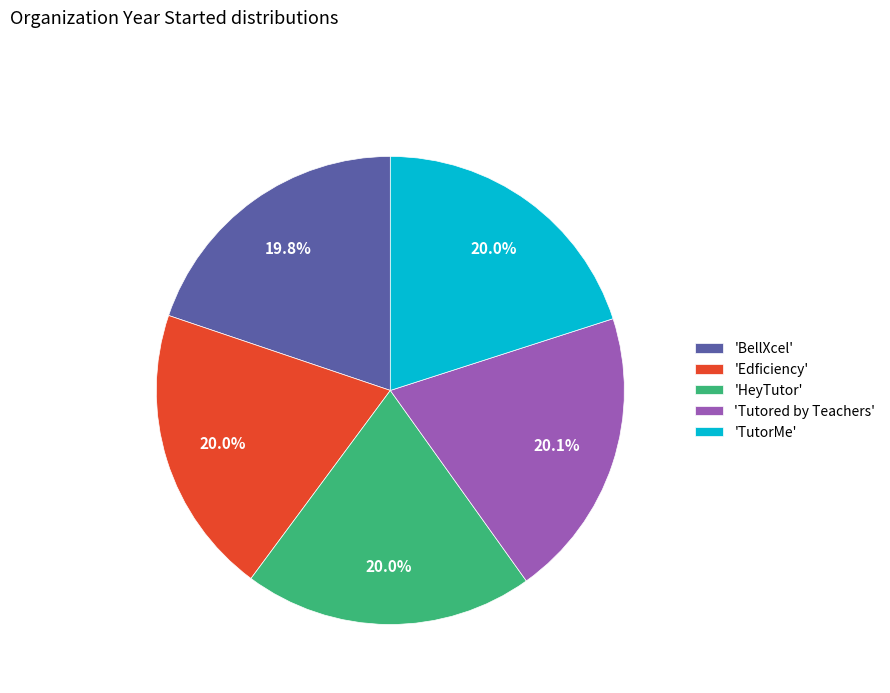

What portion of the pie excludes 'Tutored by Teachers'?

79.9%